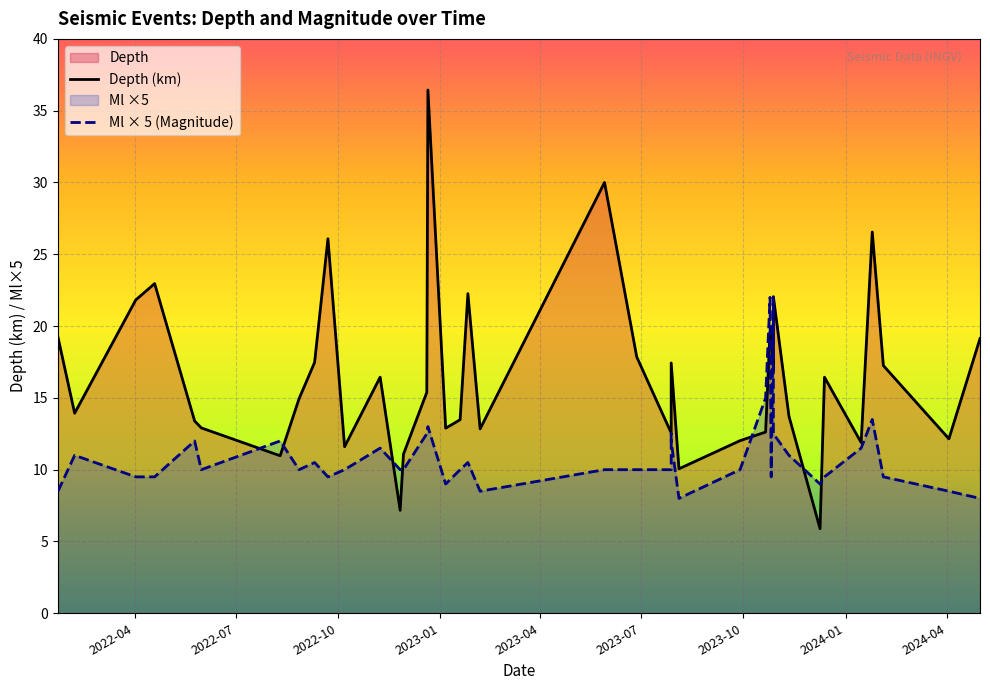

How many times do Depth (km) and Ml × 5 (Magnitude) cross each other?

10